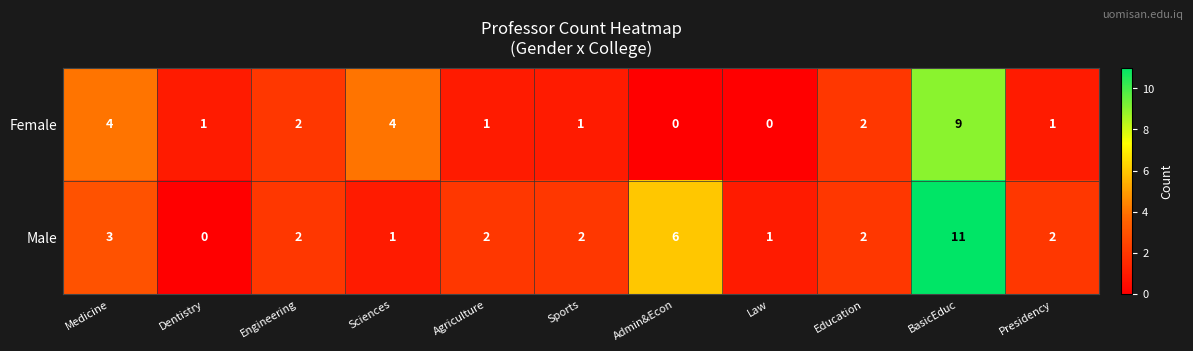

What is the highest value of the Female series?

9